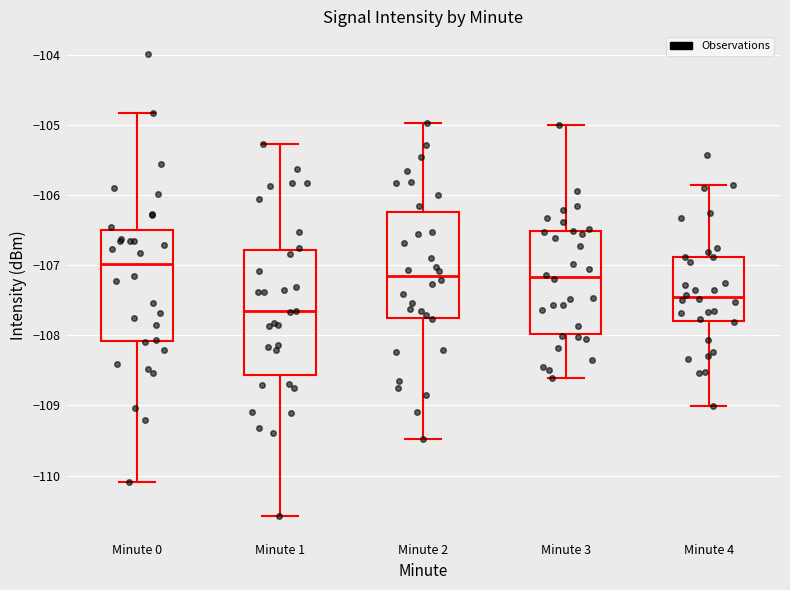

Comparing the boxes themselves (not the whiskers), which one is the tallest?

Minute 1